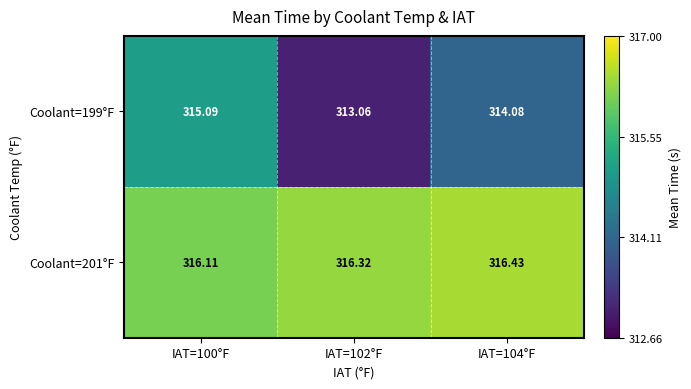

At IAT=102°F, list the series in order from smallest to largest.

Coolant=199°F, Coolant=201°F